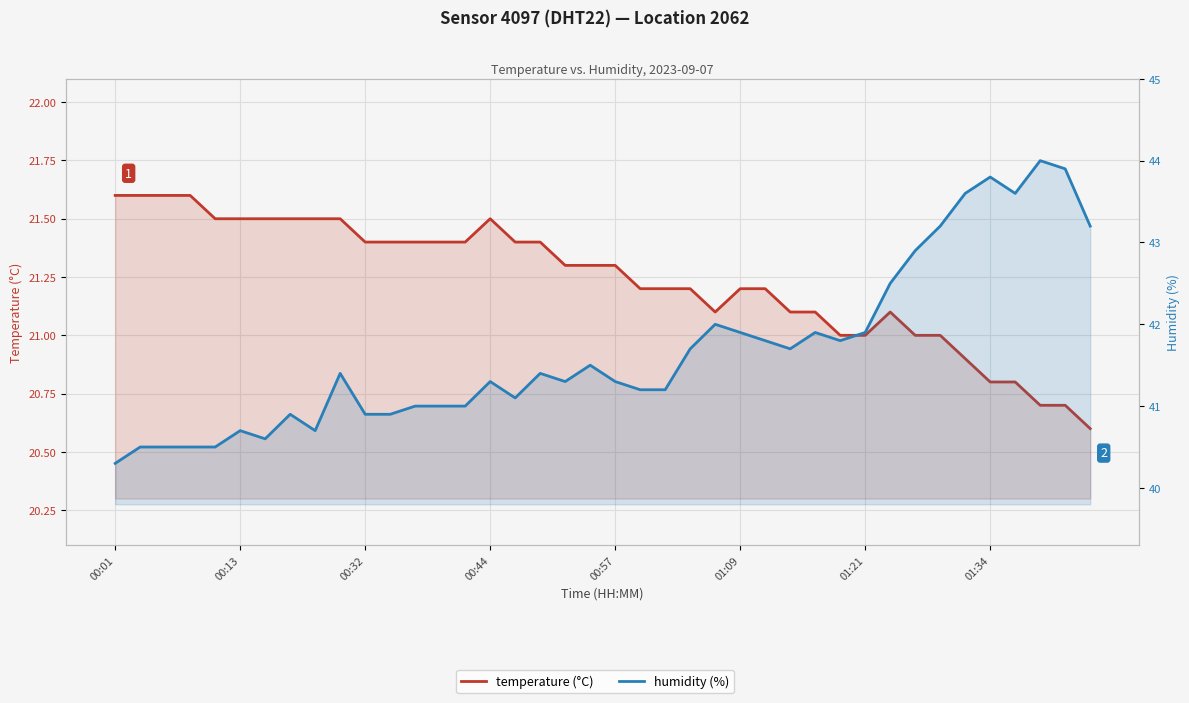

How many series are shown in this chart?

2